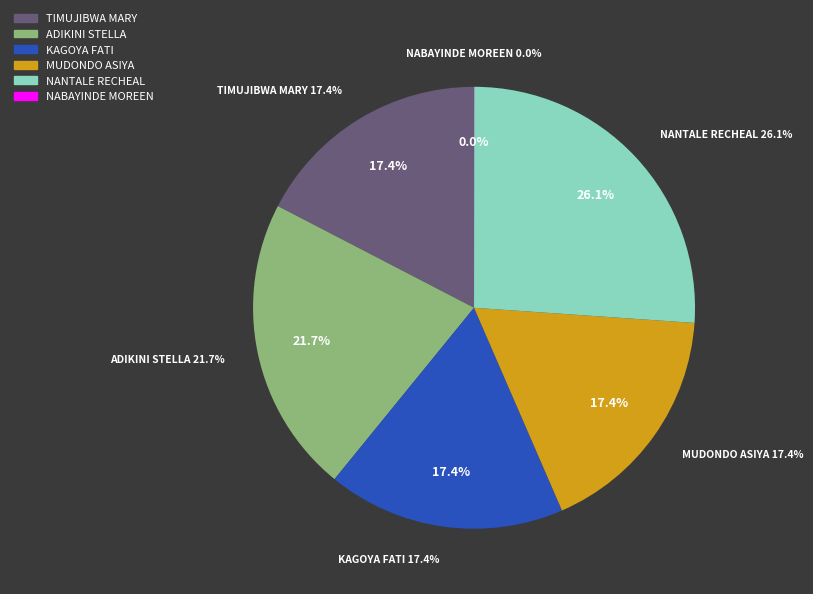

To the nearest percent, what is the difference between the largest and smallest slice percentages?

26%